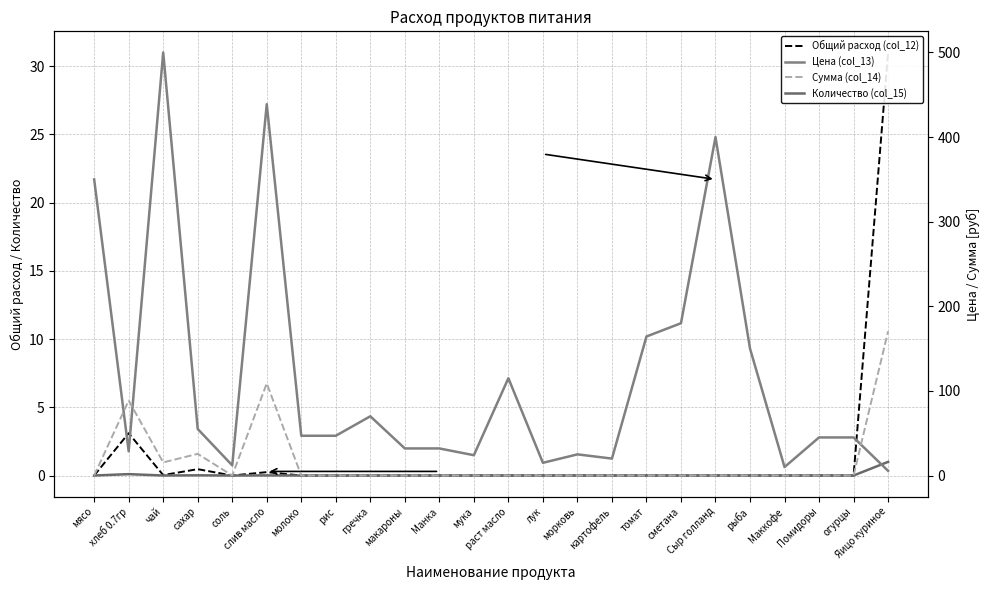

Which series has the largest range (max minus min)?

Цена (col_13)